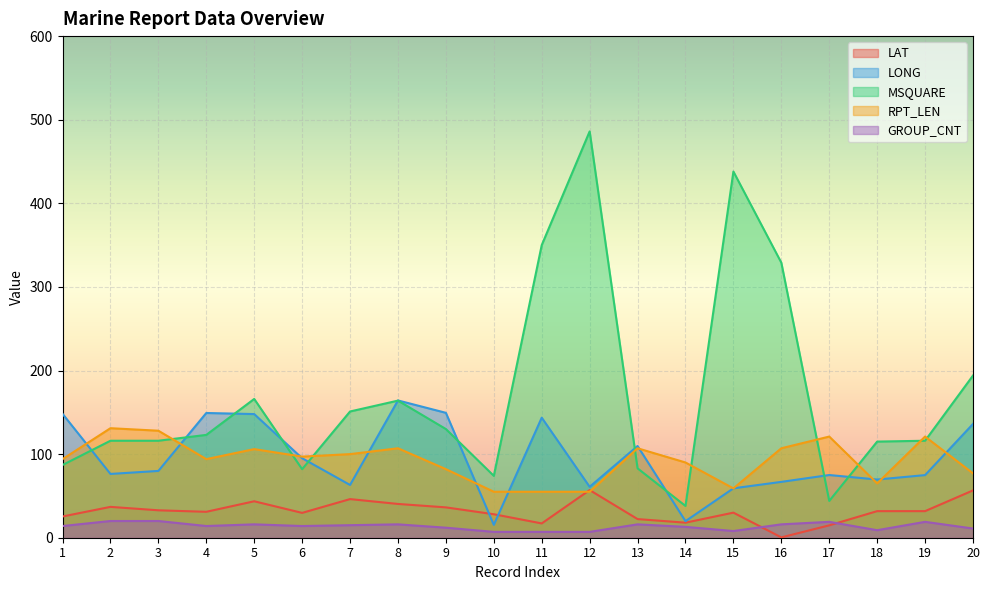

At which category does the chart reach its minimum across all series?

16